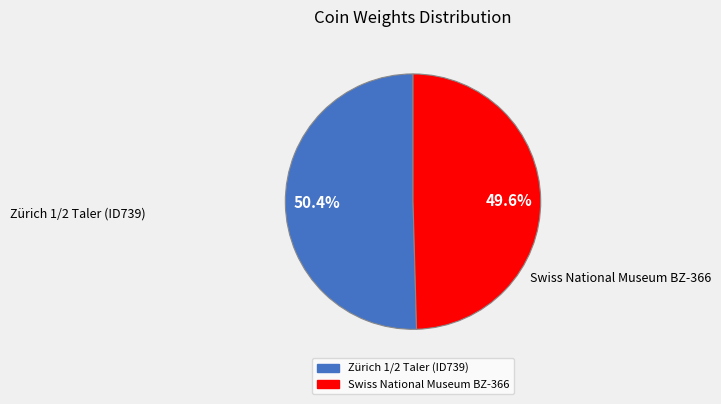

Which slice is the largest?

Zürich 1/2 Taler (ID739)